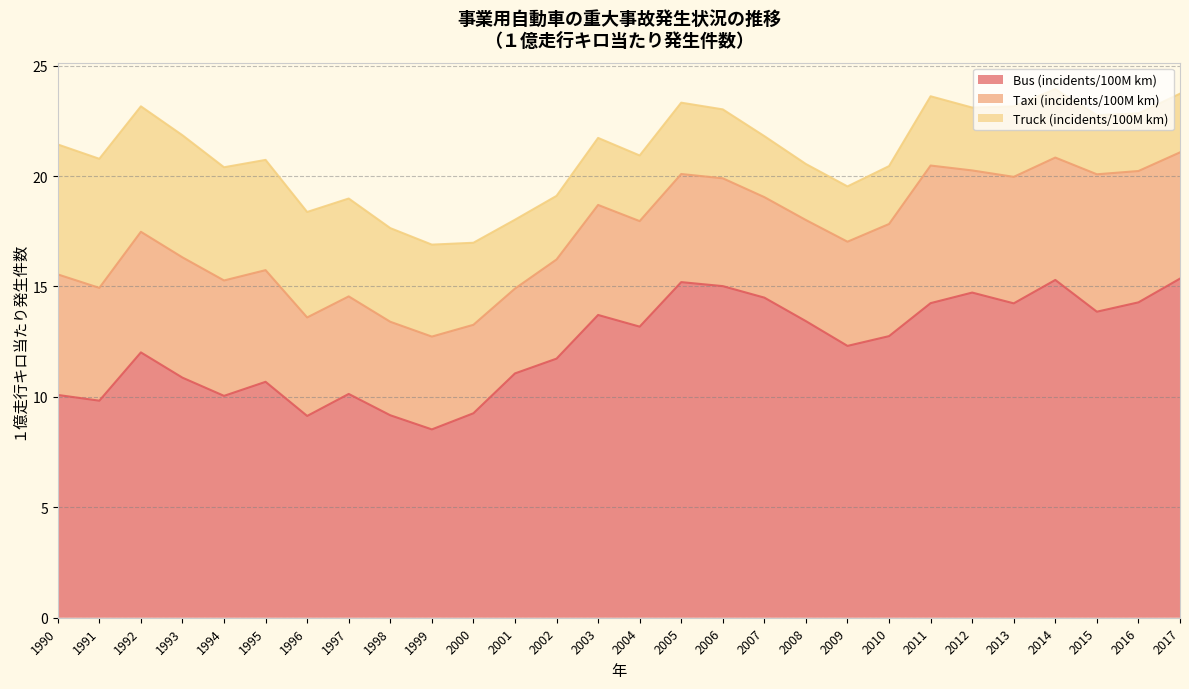

At which category does Bus (incidents/100M km) reach its first local valley?

1991